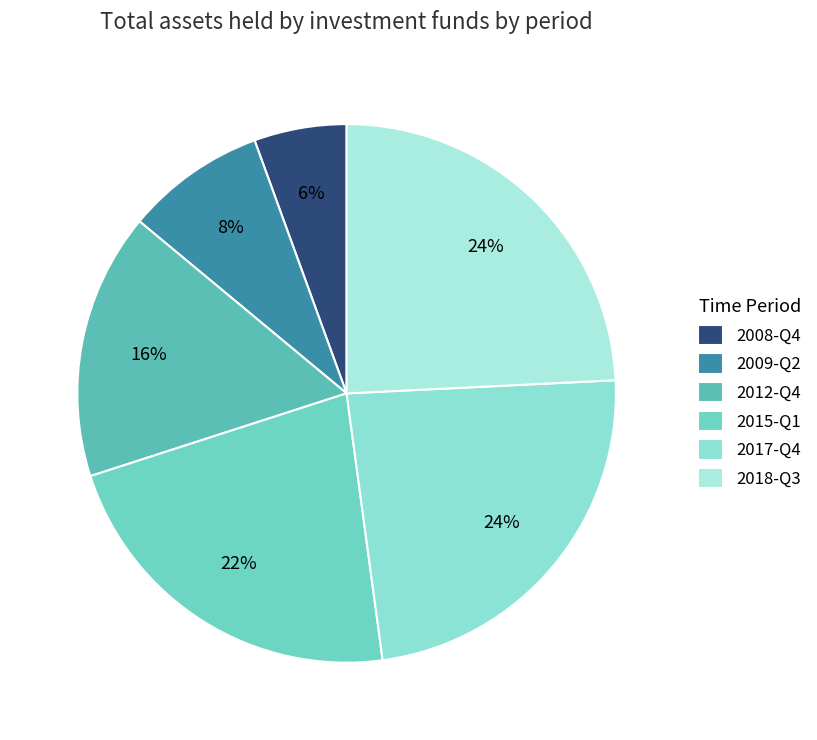

What is the total percentage of 2015-Q1 and 2008-Q4?

27.7%